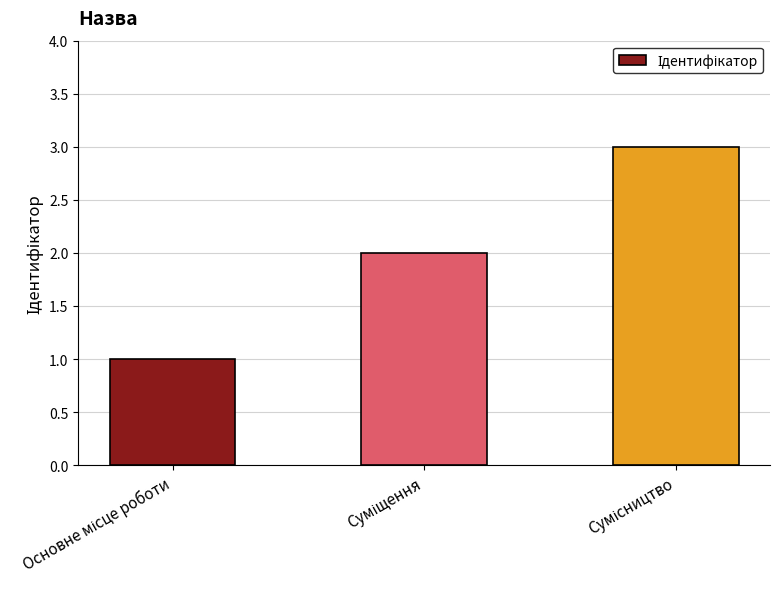

What is the greatest value displayed?

3